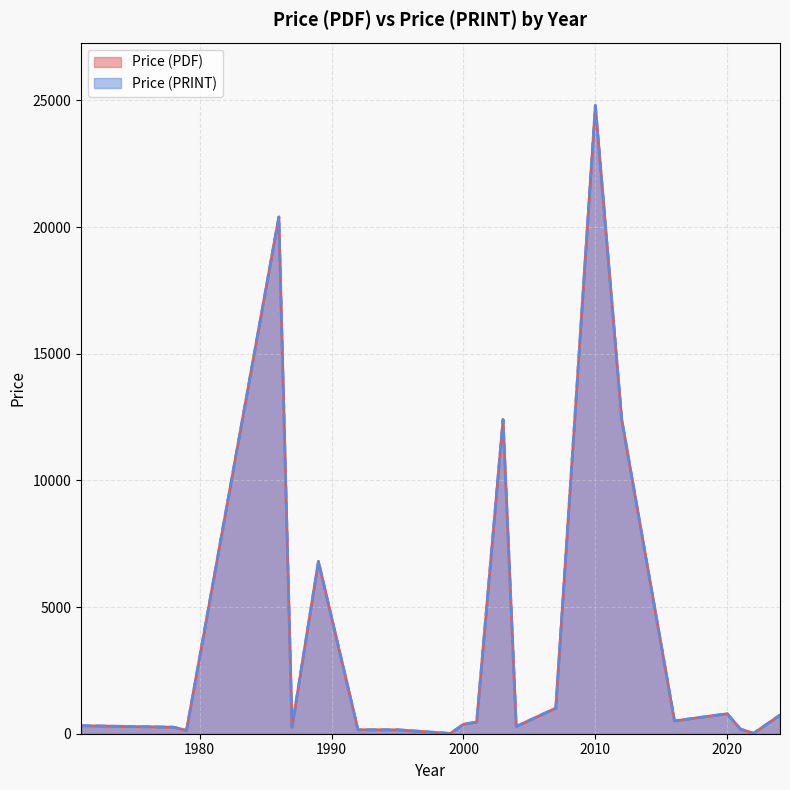

True or false: Price (PRINT) and Price (PDF) cross at least once.

False